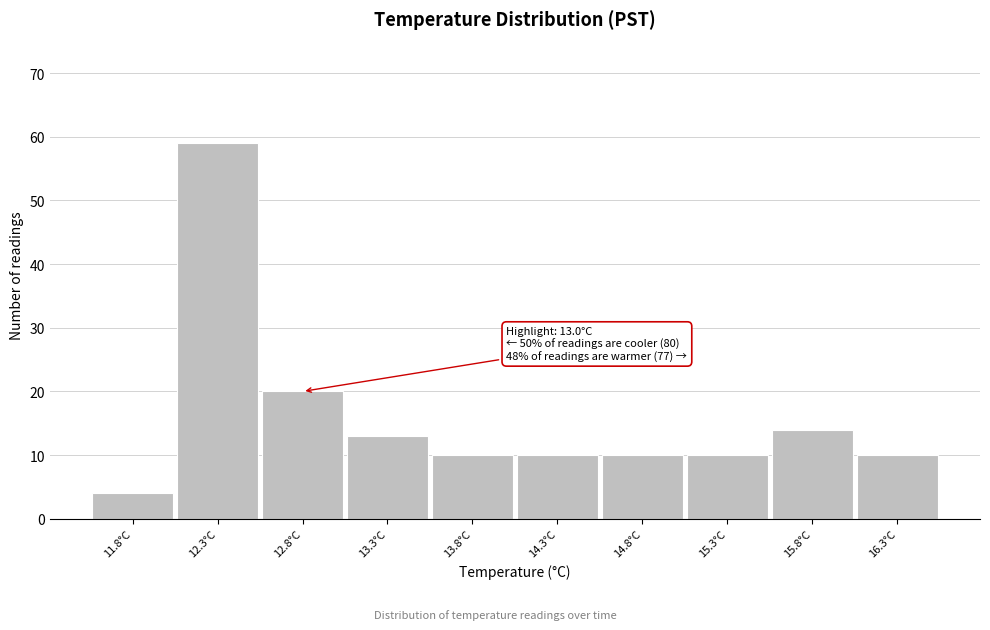

Which range on the x-axis has the tallest bar?

12.05 to 12.55